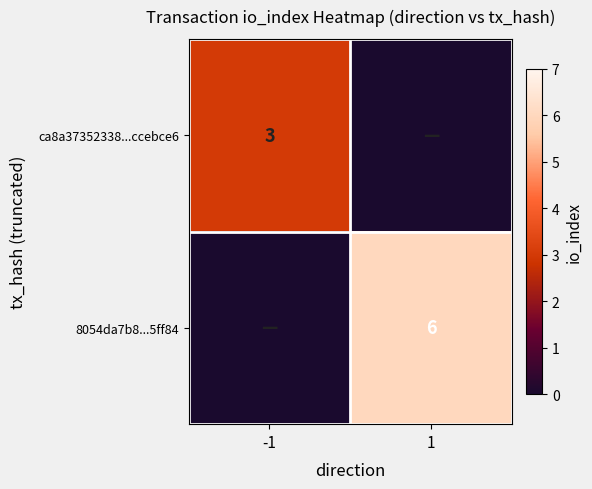

The 8054da7b8...5ff84 series shows 10 at 1. True or false?

False